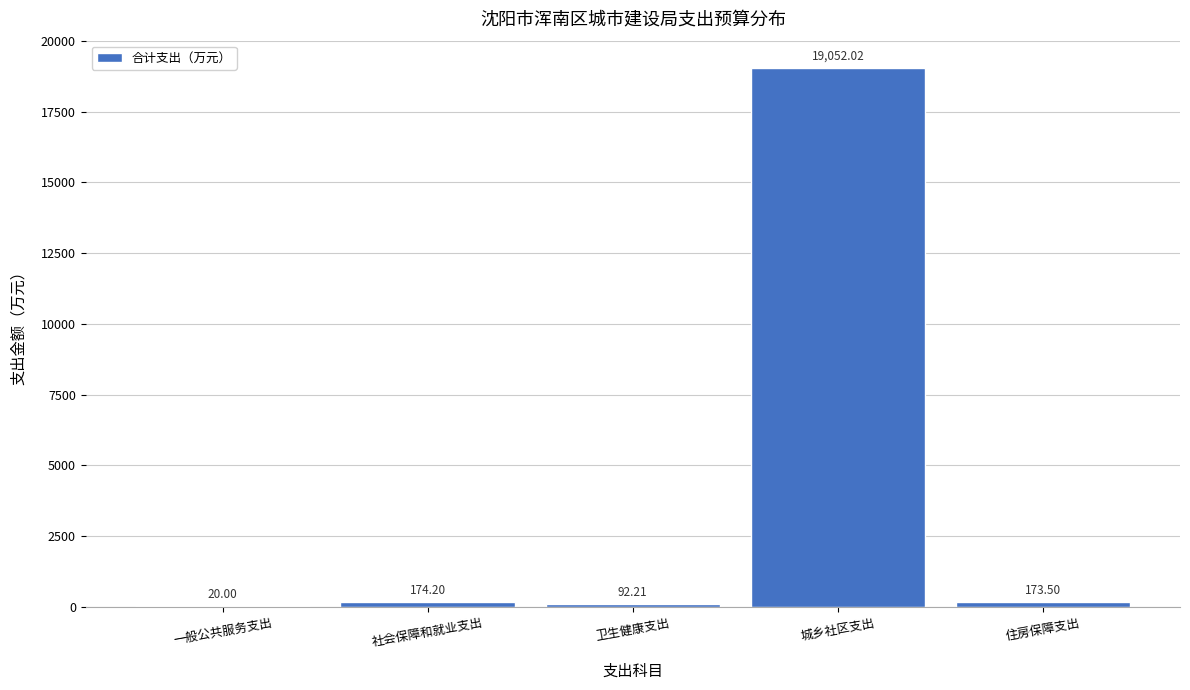

What is the sum of the values at 城乡社区支出 and 卫生健康支出?

19144.2